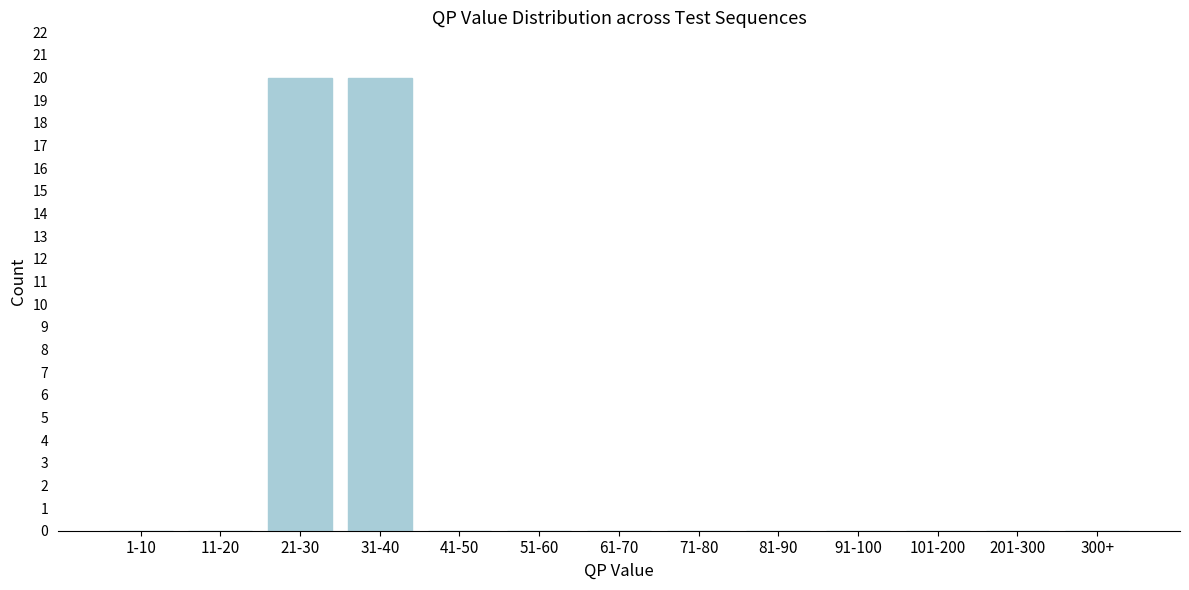

Reading left to right, what are all the values shown in this chart?

1-10=0	11-20=0	21-30=20	31-40=20	41-50=0	51-60=0	61-70=0	71-80=0	81-90=0	91-100=0	101-200=0	201-300=0	300+=0